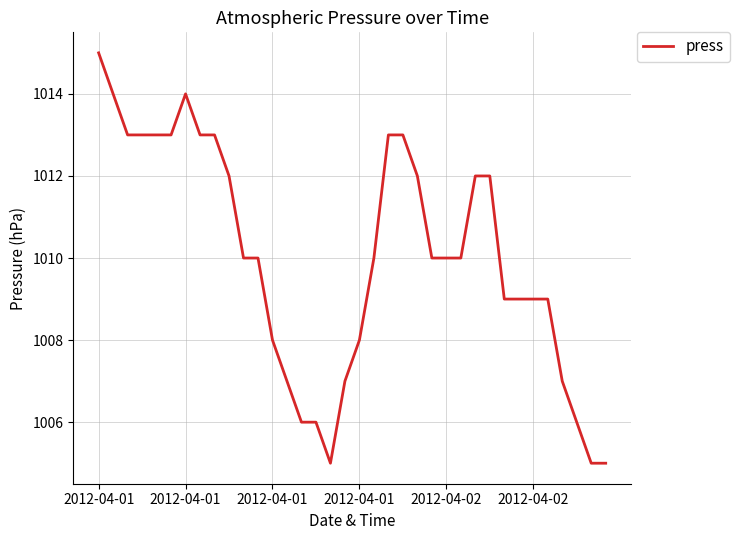

What is the difference between the maximum and minimum values?

10